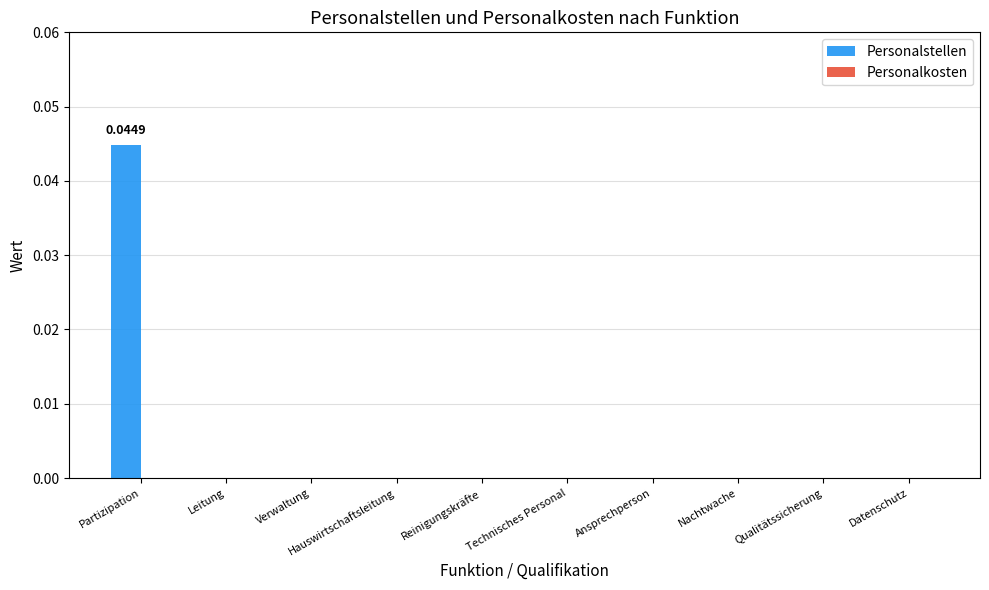

Which label corresponds to the largest value in the chart?

Partizipation